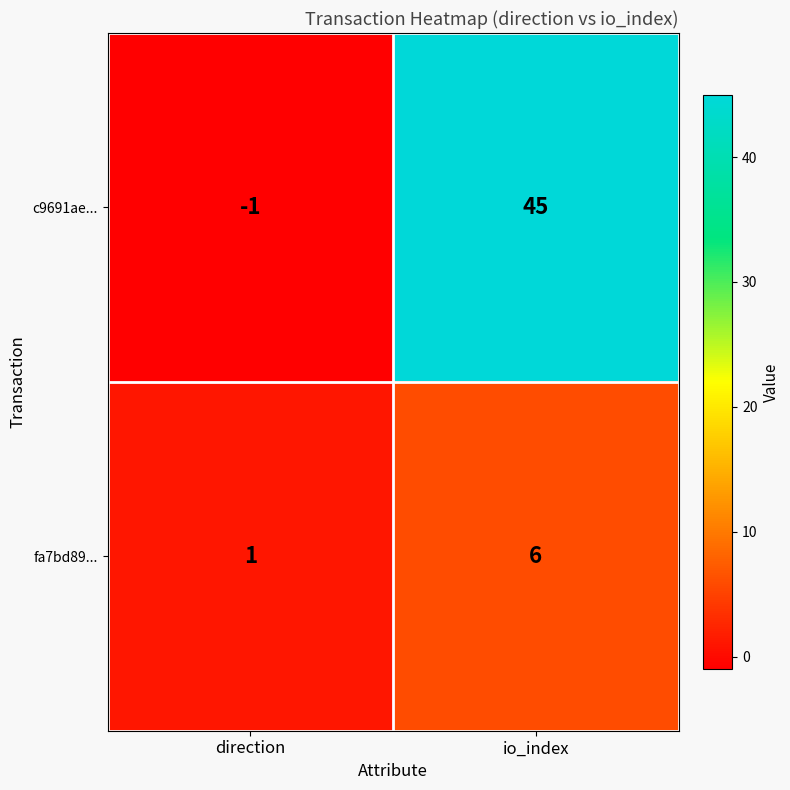

What is the sum of all c9691ae... values?

44